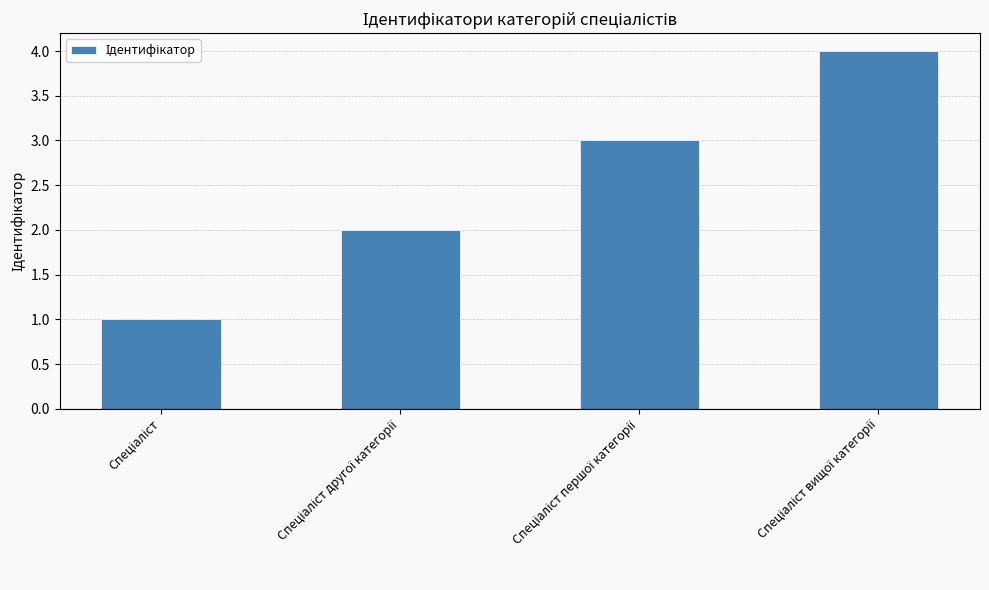

How many values are below 3?

2